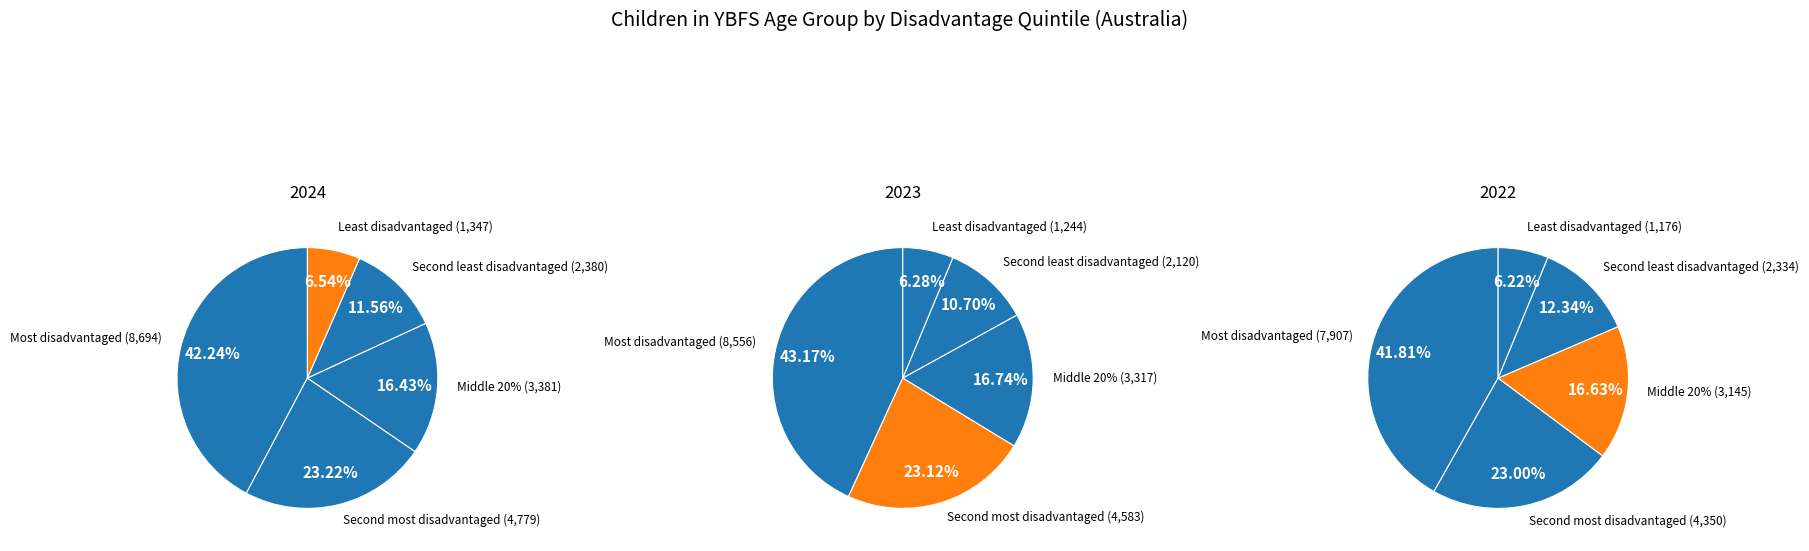

To the nearest percent, what is the difference between the largest and smallest slice percentages?

36%